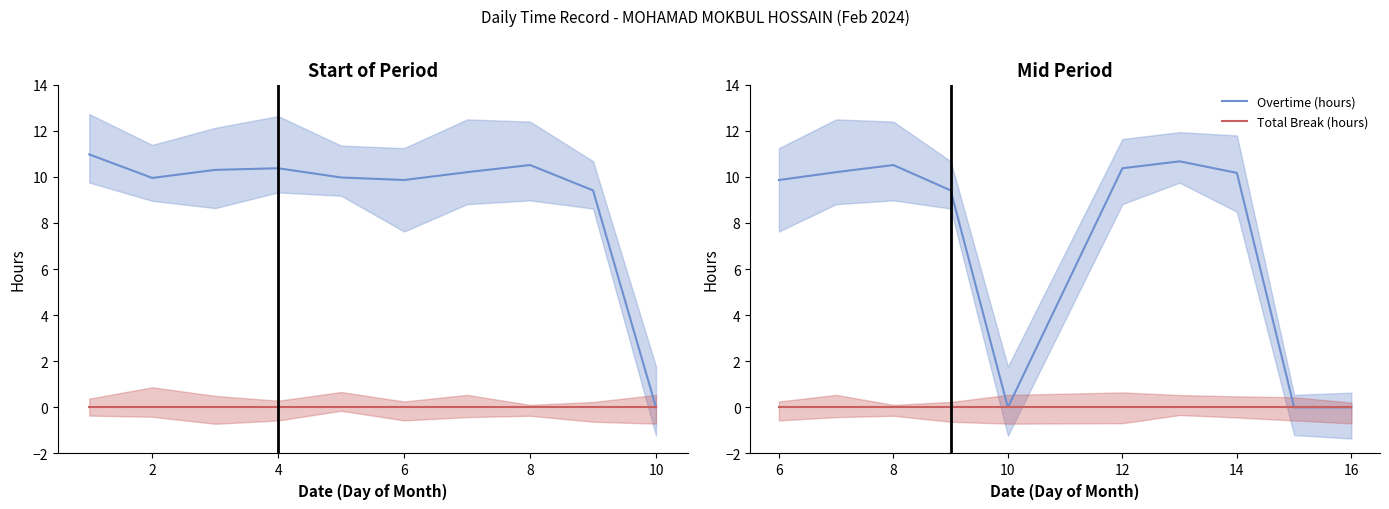

What is the average value of the Overtime (hours) series?

7.1